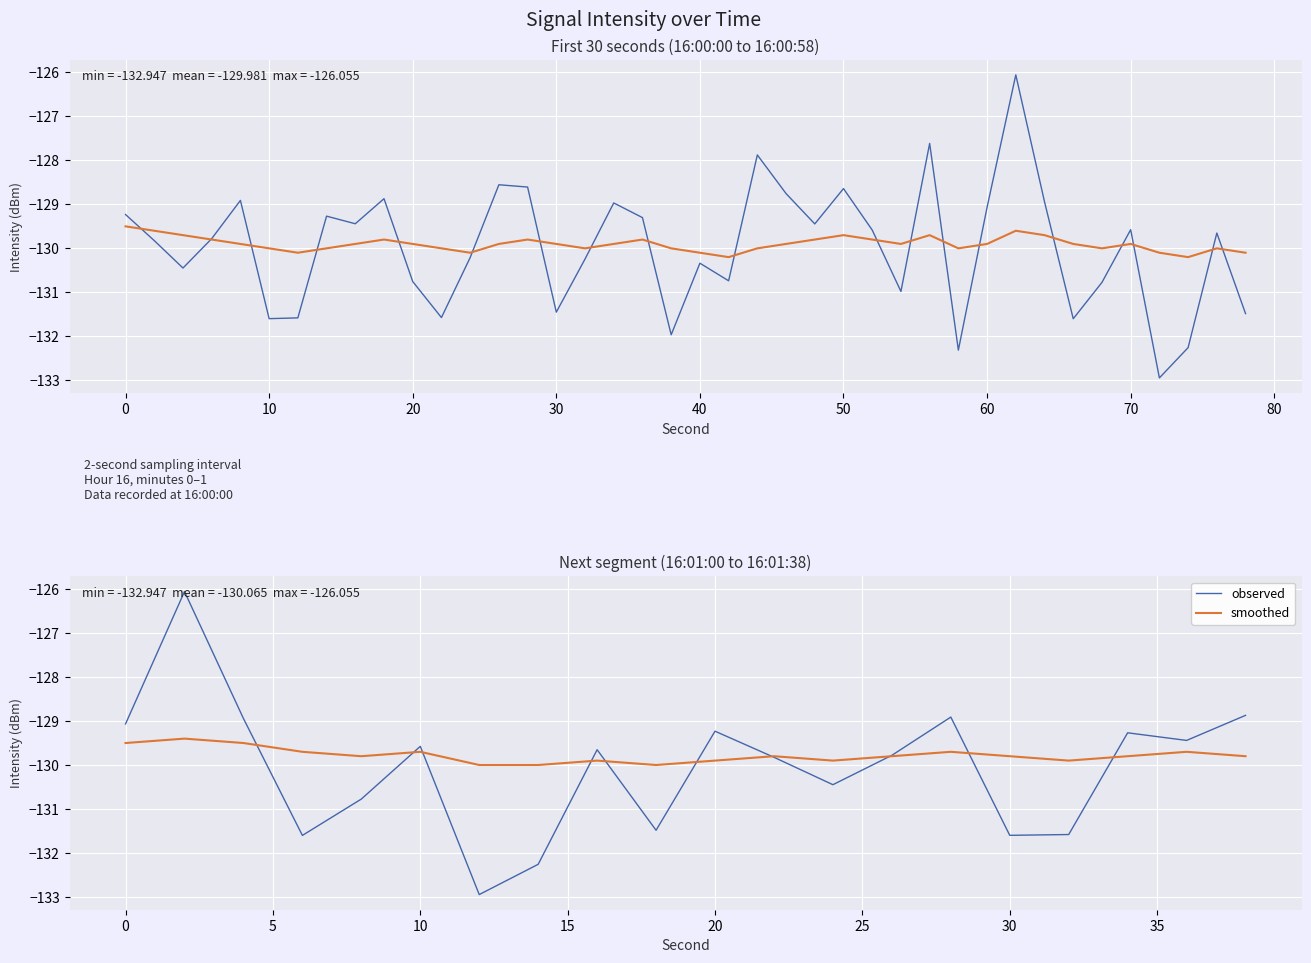

True or false: observed has more than 0 points higher than both neighbors.

True